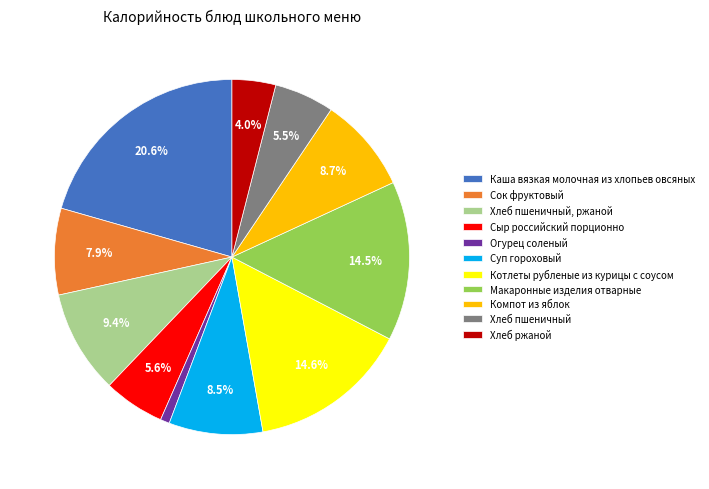

Rank the categories by value from highest to lowest.

Каша вязкая молочная из хлопьев овсяных, Котлеты рубленые из курицы с соусом, Макаронные изделия отварные, Хлеб пшеничный, ржаной, Компот из яблок, Суп гороховый, Сок фруктовый, Сыр российский порционно, Хлеб пшеничный, Хлеб ржаной, Огурец соленый